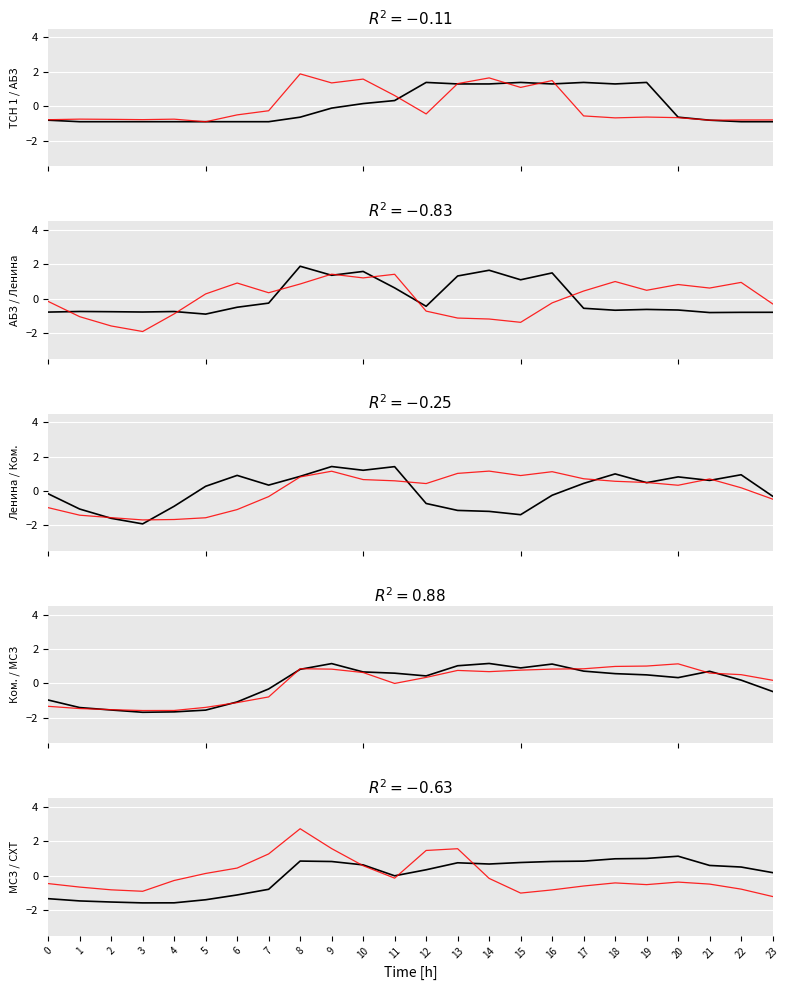

List the labels in order of 0.4 Корнилово ТСН 1 value, smallest first.

1, 2, 3, 4, 5, 6, 7, 22, 23, 0, 21, 8, 20, 9, 10, 11, 13, 14, 16, 18, 12, 15, 17, 19